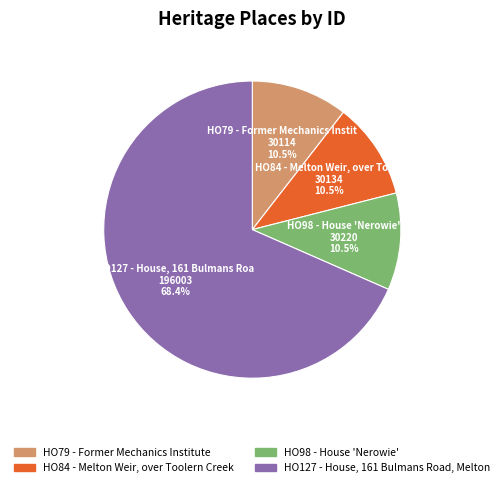

Does any single category account for the majority?

Yes